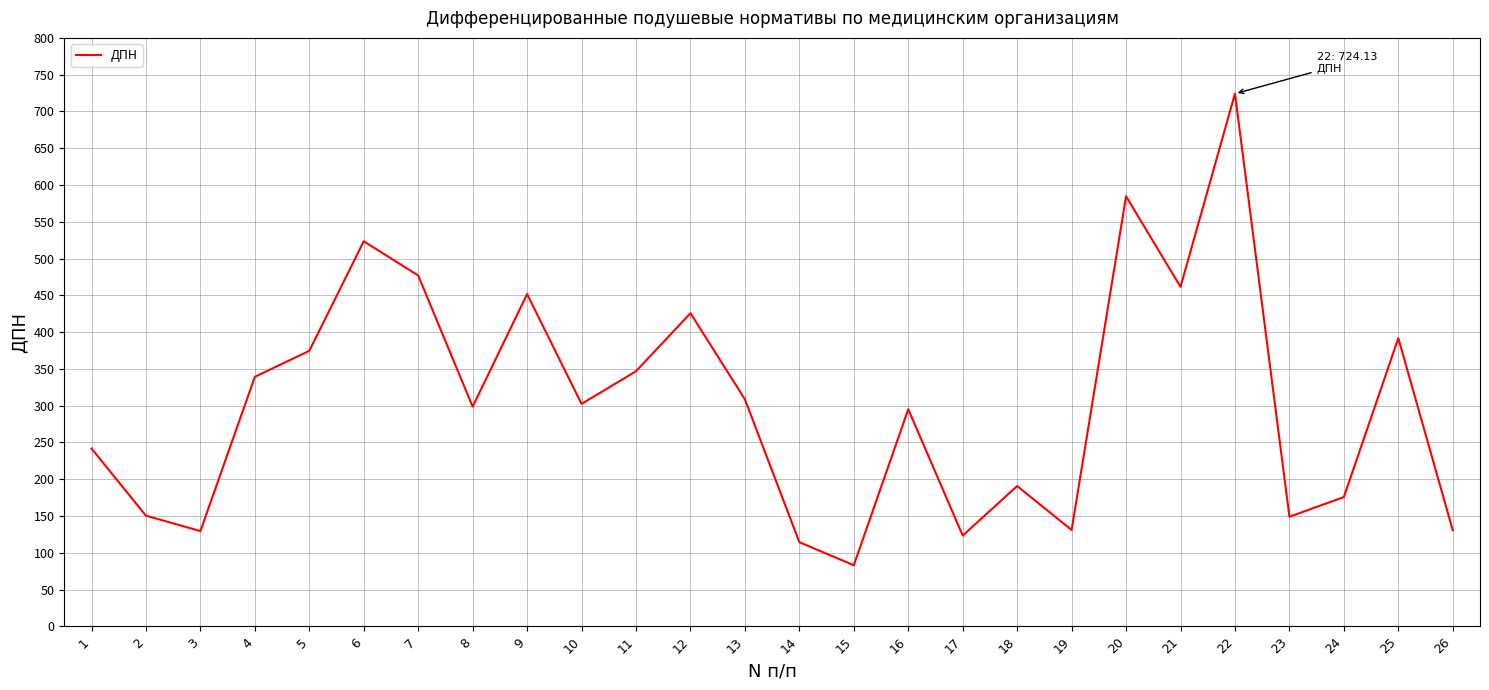

Is this an area chart (filled region under the line)?

No